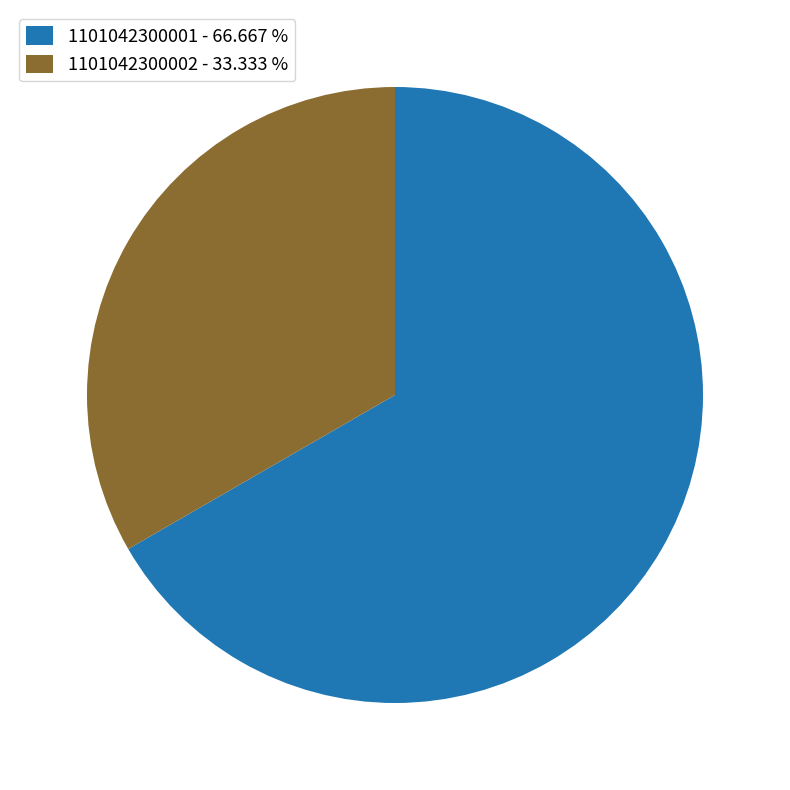

The 1101042300002 slice represents 33% of the pie. True or false?

True